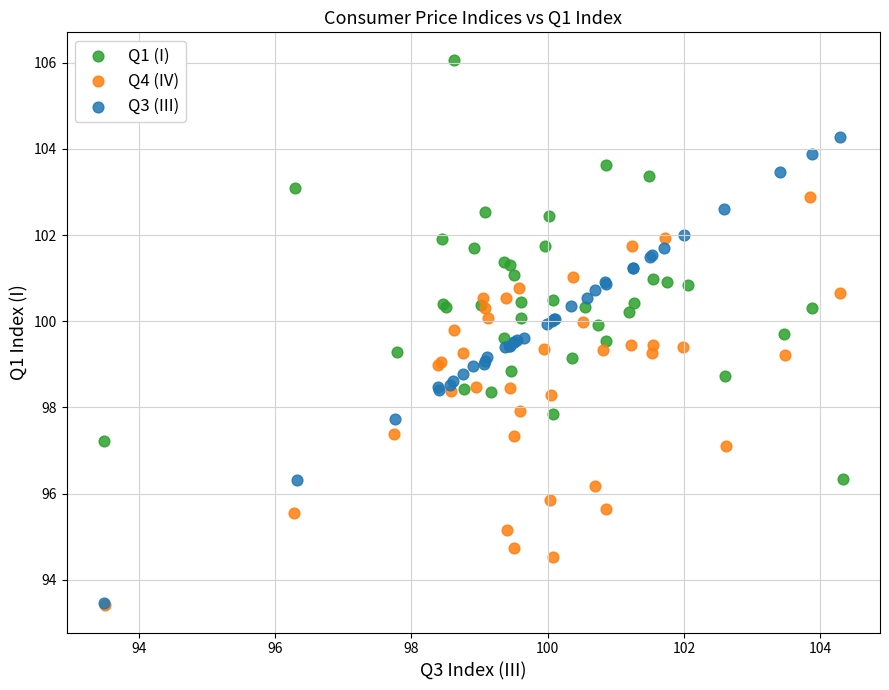

Which series reaches the maximum Y coordinate?

Q1 (I)